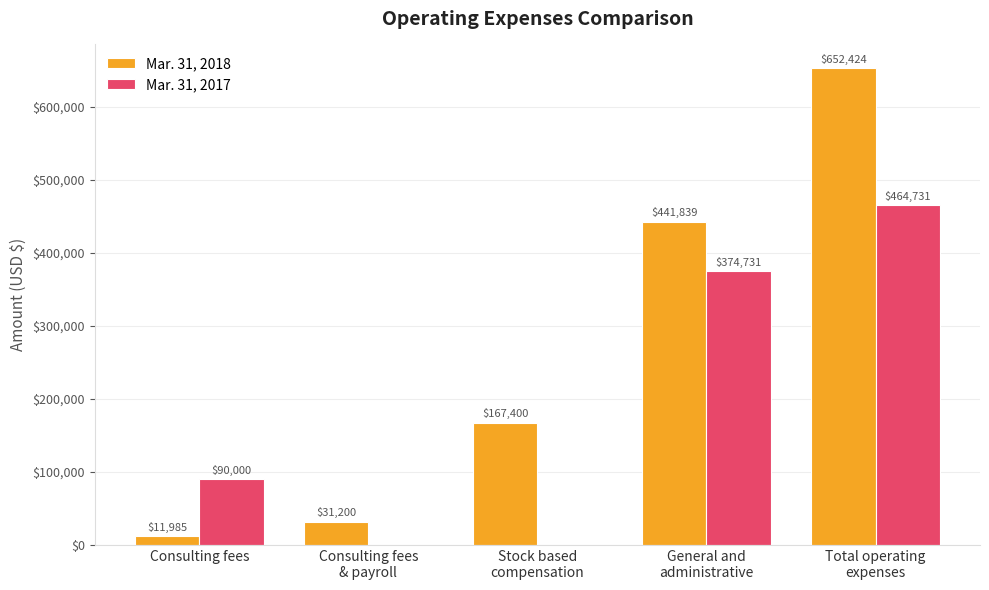

What is the maximum value shown in the chart?

652424